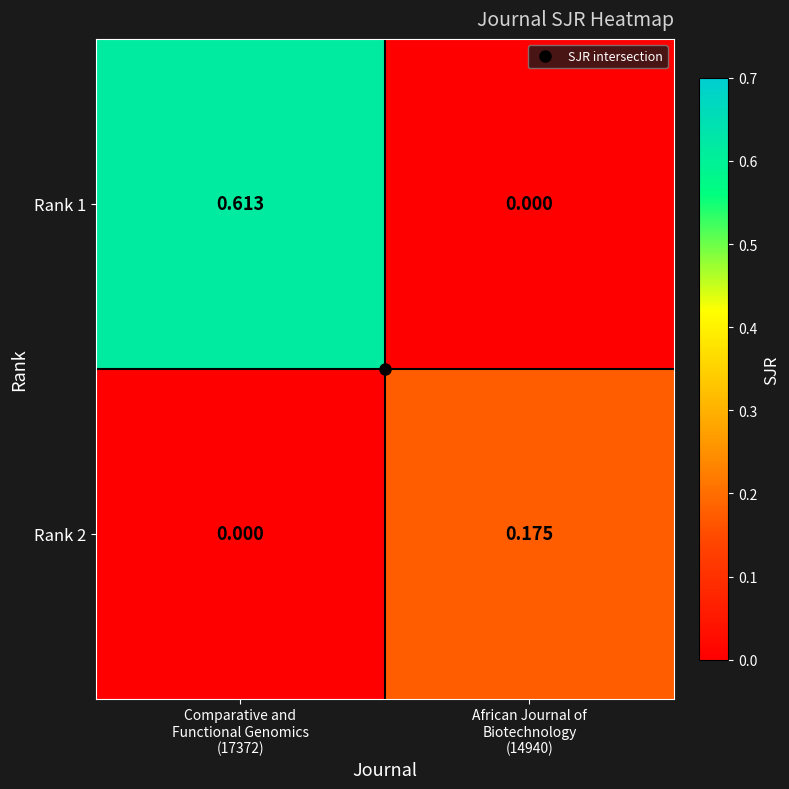

Reading left to right, list all the values displayed in this chart.

Rank 1: Comparative and
Functional Genomics
(17372)=0.6	African Journal of
Biotechnology
(14940)=0.0
Rank 2: Comparative and
Functional Genomics
(17372)=0.0	African Journal of
Biotechnology
(14940)=0.2